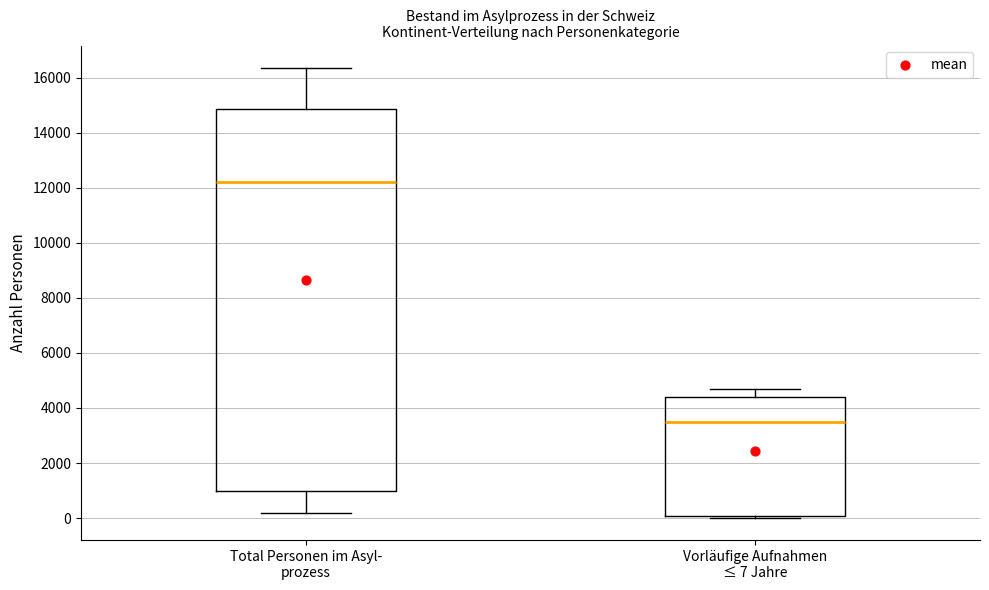

Where is the lower edge of the box for Total Personen im Asyl- prozess on the y-axis? The values are not printed on the chart, so give them approximately, as read against the axis.

1000